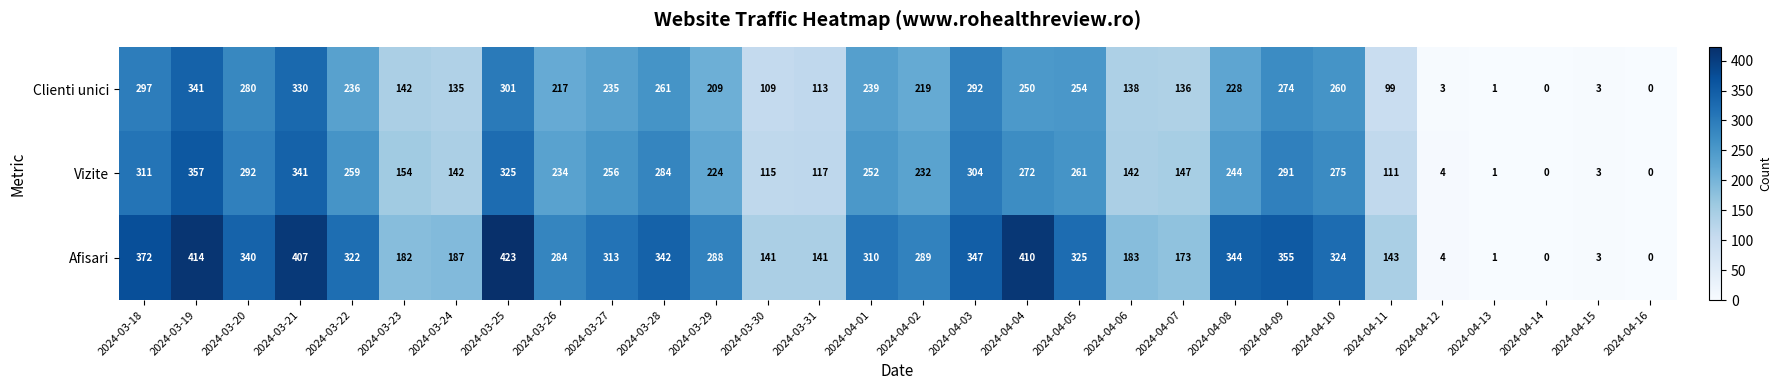

What is the average value of the Vizite series?

198